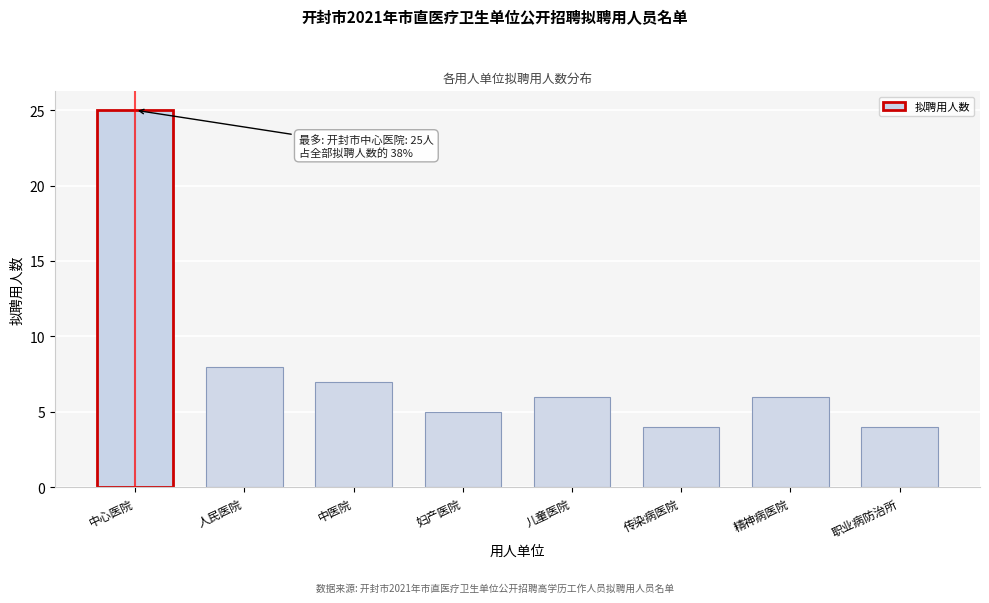

Reading left to right, extract all data points from this chart.

中心医院=25	人民医院=8	中医院=7	妇产医院=5	儿童医院=6	传染病医院=4	精神病医院=6	职业病防治所=4